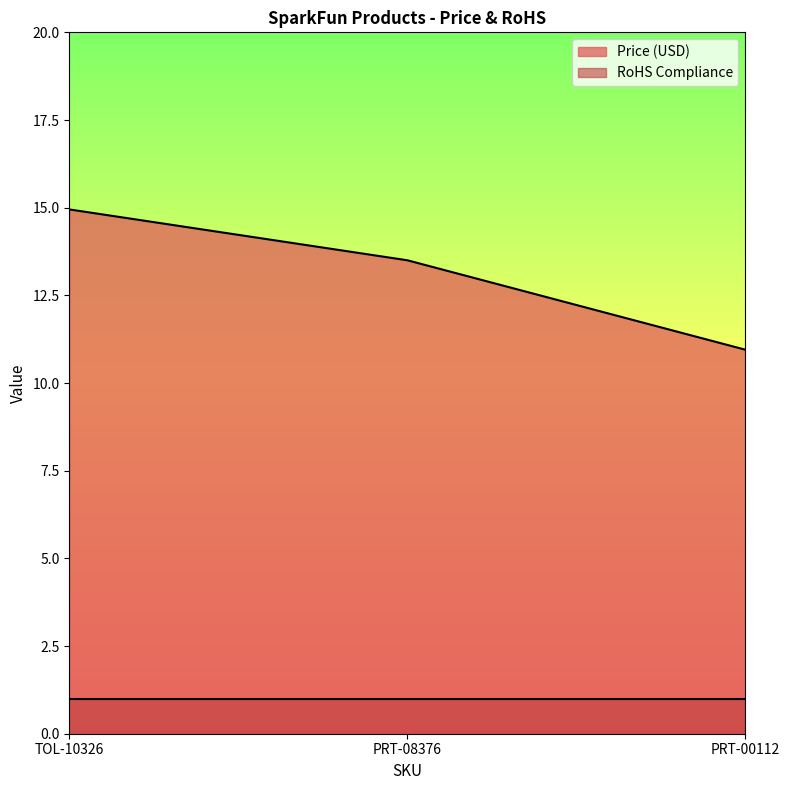

How many data points are less than 13?

1